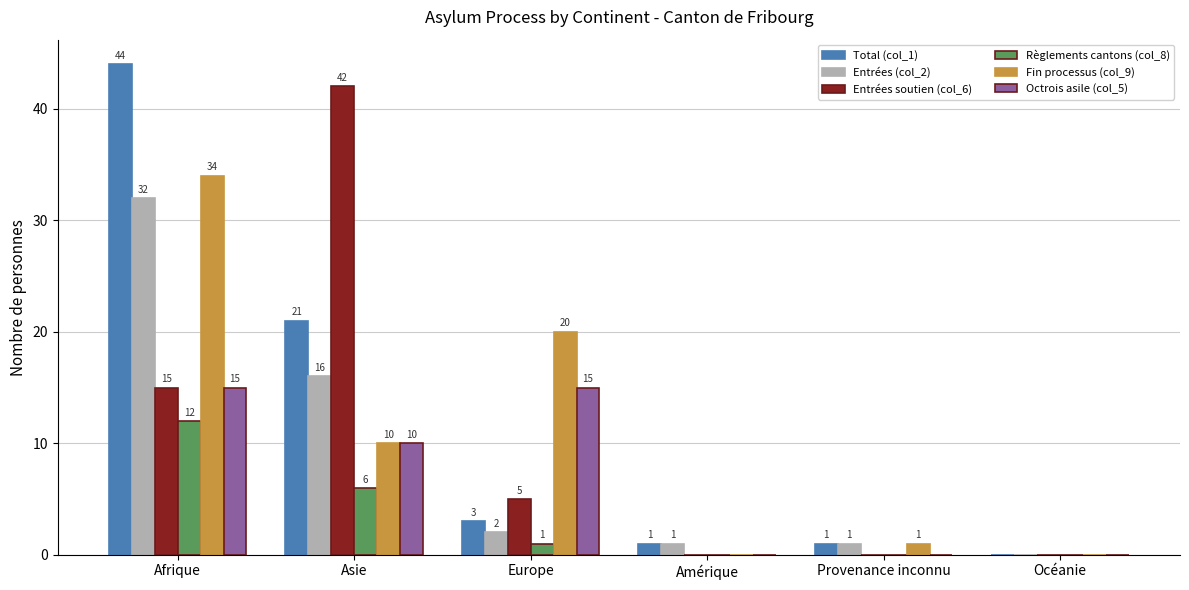

Reading left to right, transcribe all the data shown in this chart.

Total (col_1): Afrique=44	Asie=21	Europe=3	Amérique=1	Provenance inconnu=1	Océanie=0
Entrées (col_2): Afrique=32	Asie=16	Europe=2	Amérique=1	Provenance inconnu=1	Océanie=0
Entrées soutien (col_6): Afrique=15	Asie=42	Europe=5	Amérique=0	Provenance inconnu=0	Océanie=0
Règlements cantons (col_8): Afrique=12	Asie=6	Europe=1	Amérique=0	Provenance inconnu=0	Océanie=0
Fin processus (col_9): Afrique=34	Asie=10	Europe=20	Amérique=0	Provenance inconnu=1	Océanie=0
Octrois asile (col_5): Afrique=15	Asie=10	Europe=15	Amérique=0	Provenance inconnu=0	Océanie=0